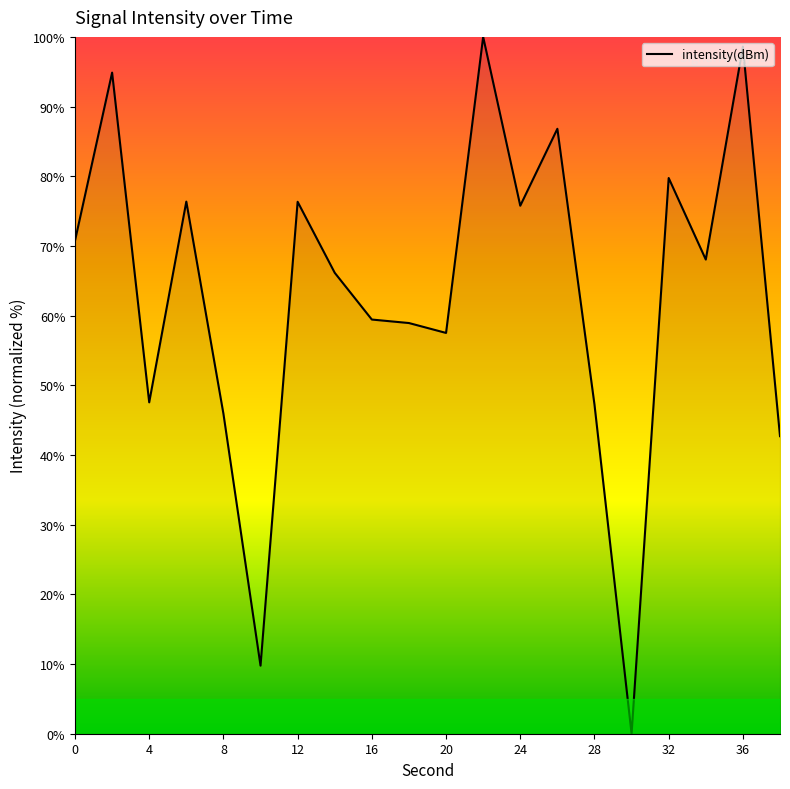

What is the greatest value displayed?

100.0